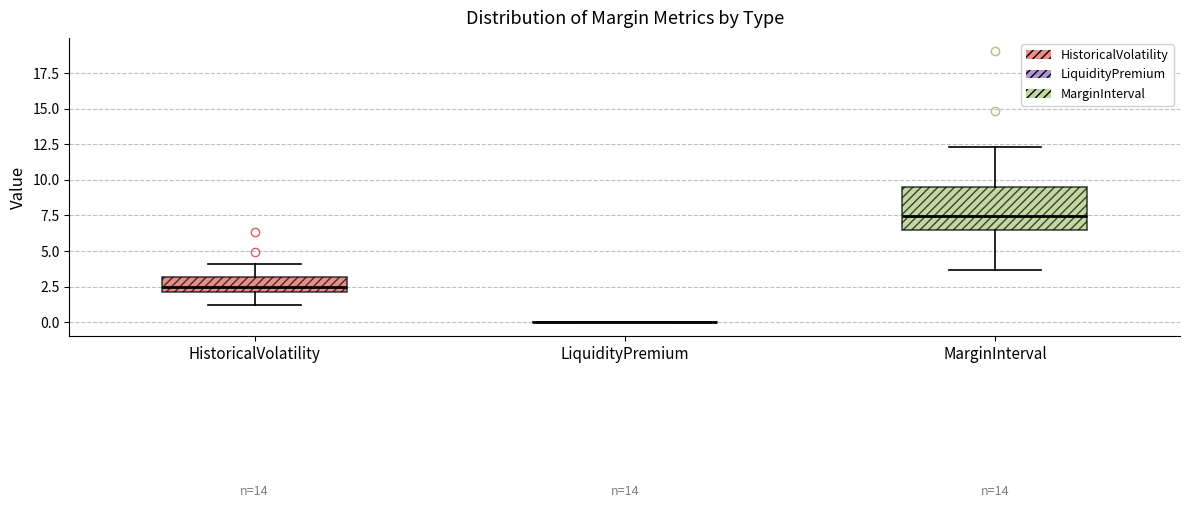

Reading left to right, transcribe this box plot: for each box, give where its median line is, the range the box spans, and where its two whiskers end, as read against the y-axis. The values are not printed on the chart, so give them approximately, as read against the axis.

HistoricalVolatility: median 2.5, box 2.0 to 3.0, whiskers 1.0 to 4.0
LiquidityPremium: box collapsed to a line at 0.0, whiskers 0.0 to 0.0
MarginInterval: median 7.5, box 6.5 to 9.5, whiskers 3.5 to 12.5